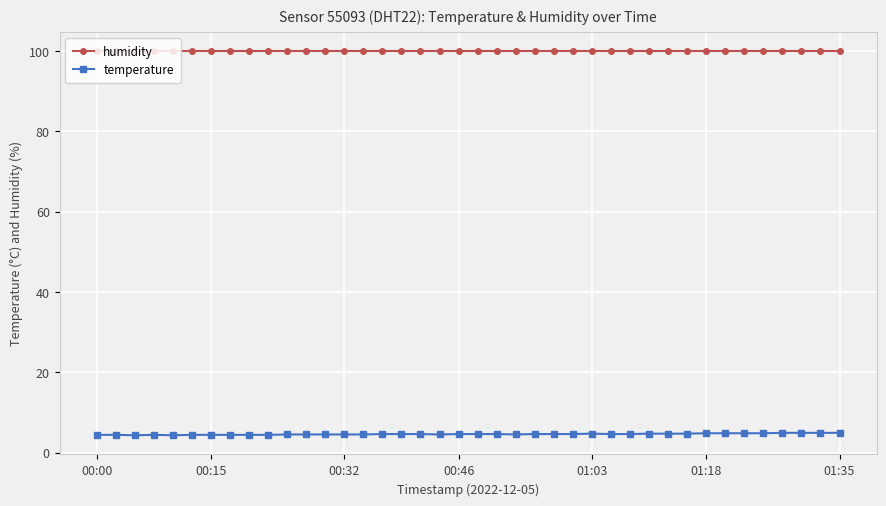

At how many categories does at least one series exceed 83?

40